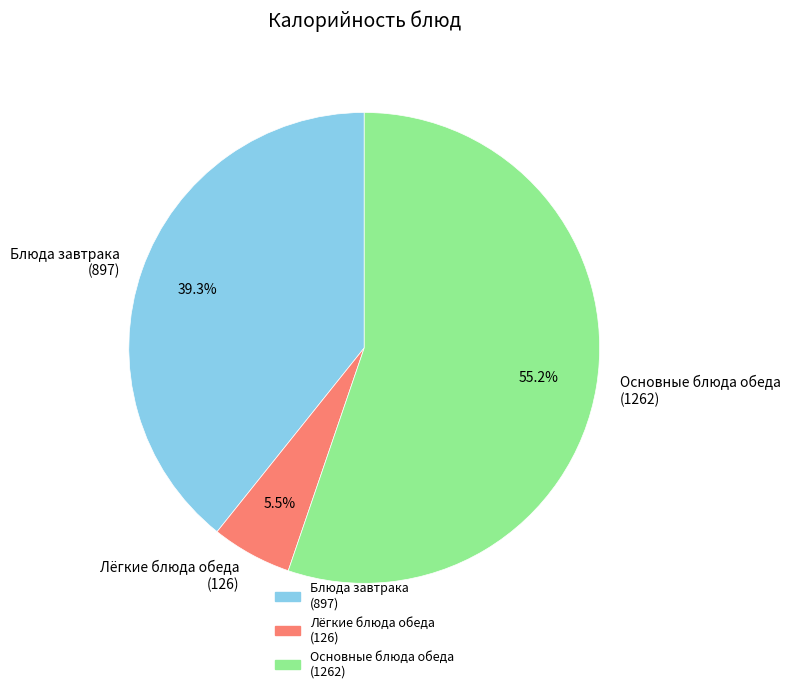

Which category accounts for the majority?

Основные блюда обеда (1262)